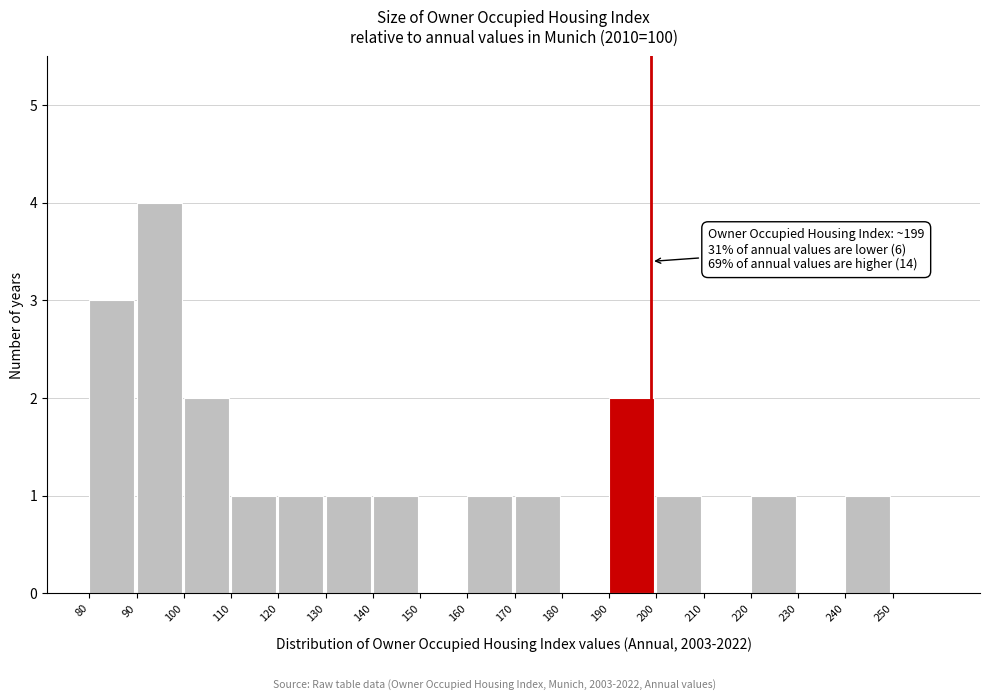

Which range on the x-axis has the tallest bar?

90 to 100